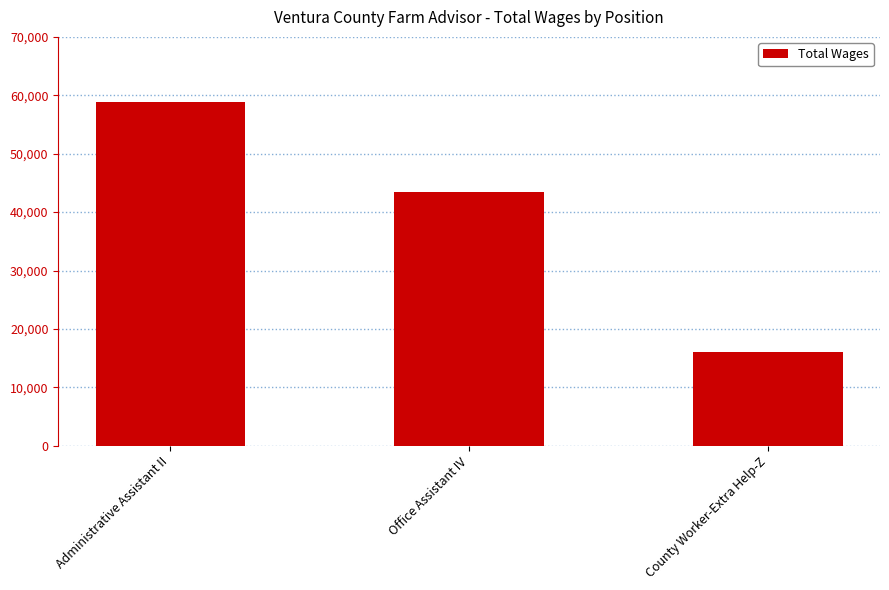

What is the change in value from Office Assistant IV to County Worker-Extra Help-Z?

-27378